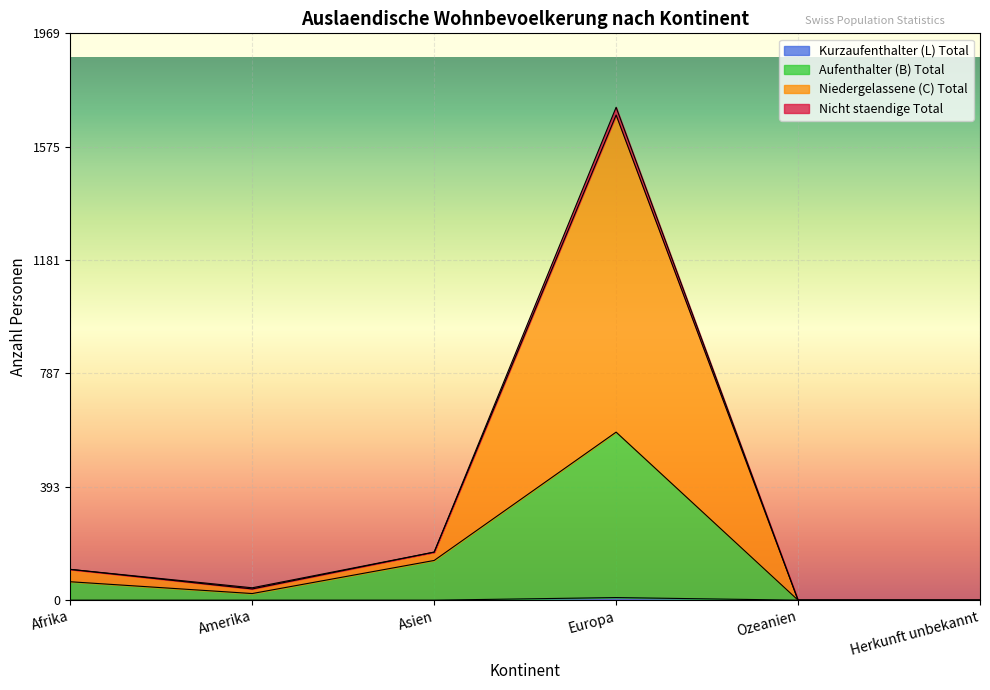

At which category is the sum across all series the highest?

Europa